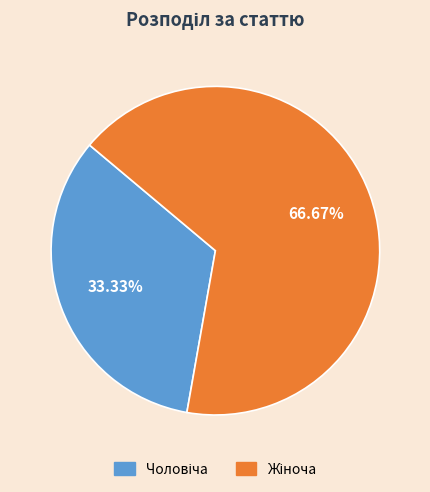

Is there a majority slice in this chart?

Yes